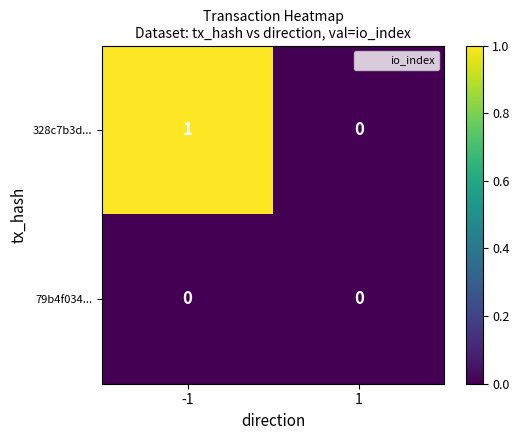

List the labels in order of 328c7b3d... value, largest first.

-1, 1